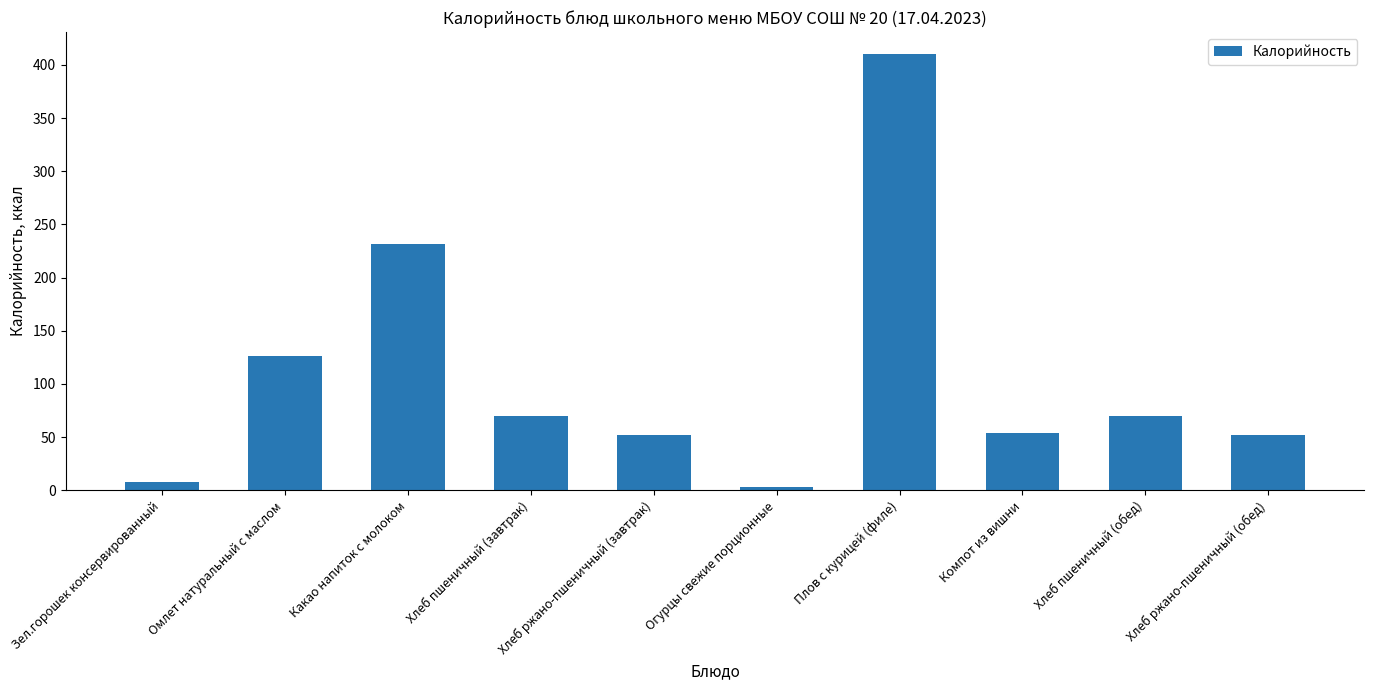

What is the change in value from Омлет натуральный с маслом to Компот из вишни?

-72.0